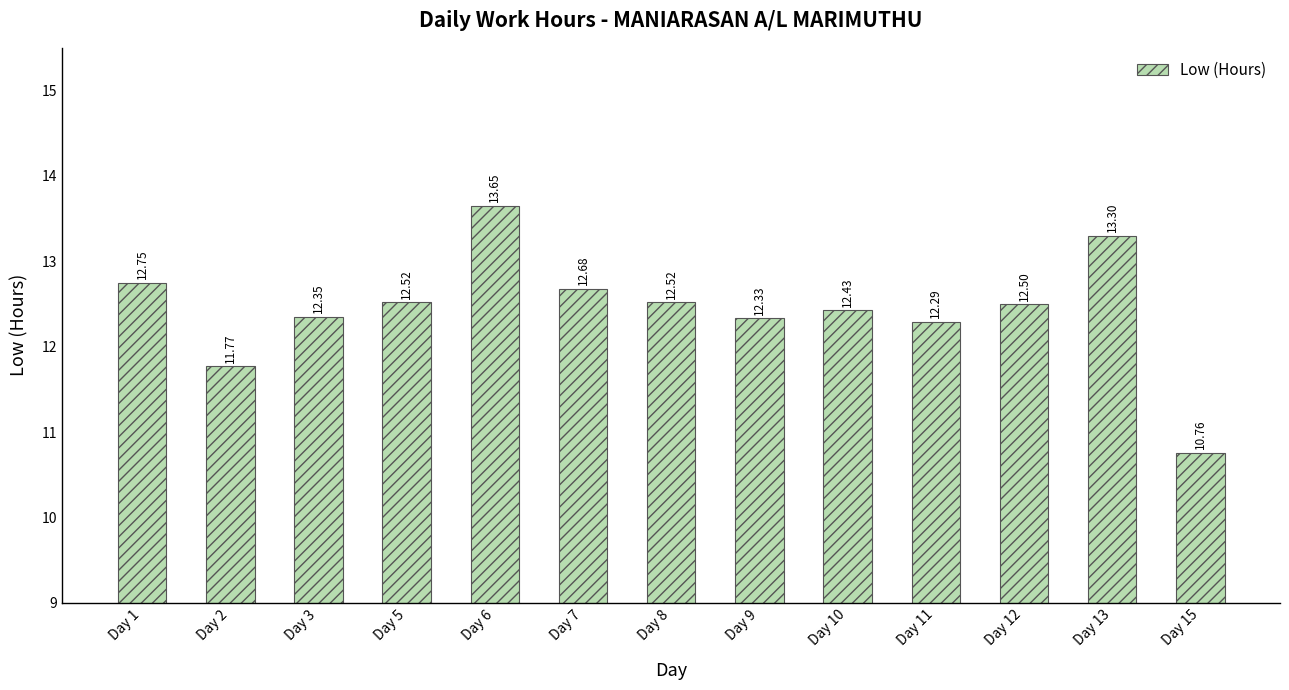

Approximately how many times larger is the value at Day 5 compared to Day 15?

1.2